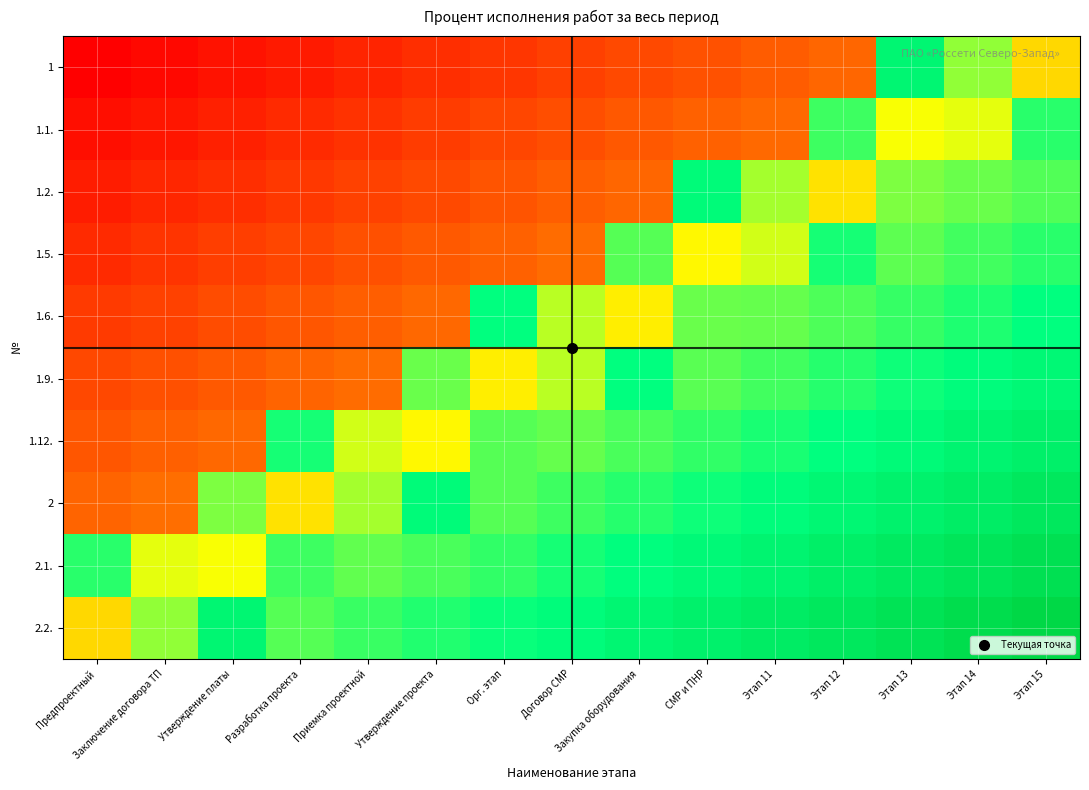

Which series has the largest total across all categories?

2.2.